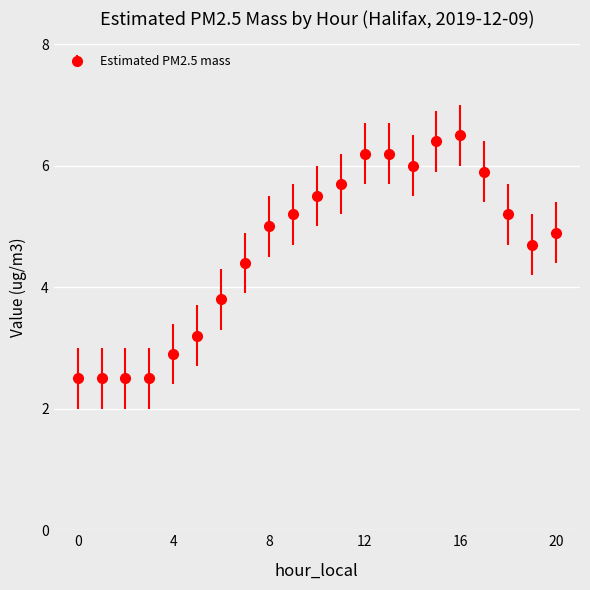

What is the difference between the maximum and minimum values?

4.0